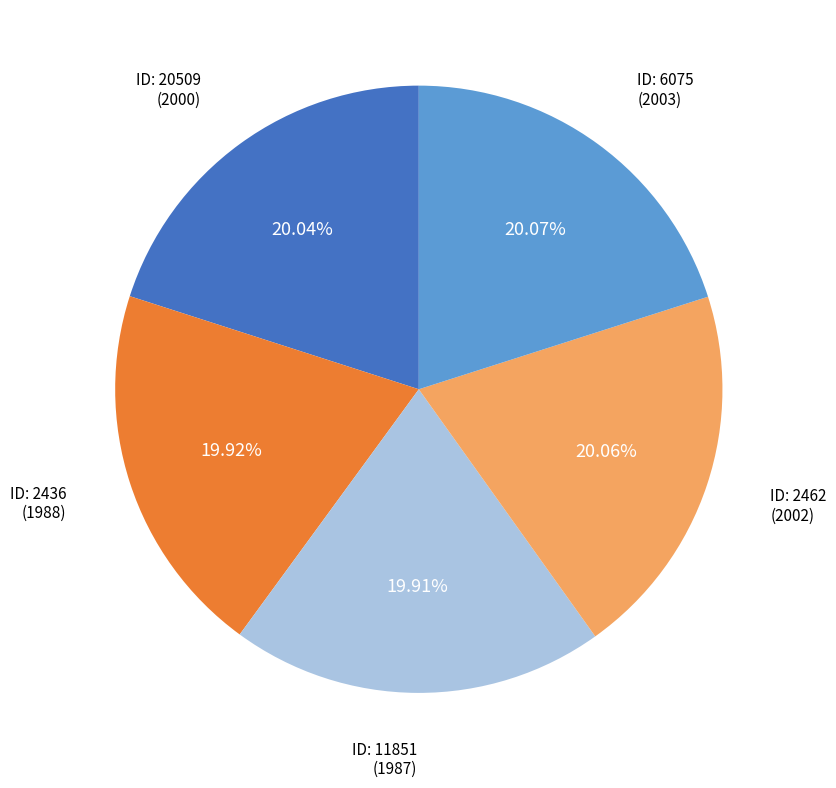

Is there any slice that represents more than half of the pie?

No